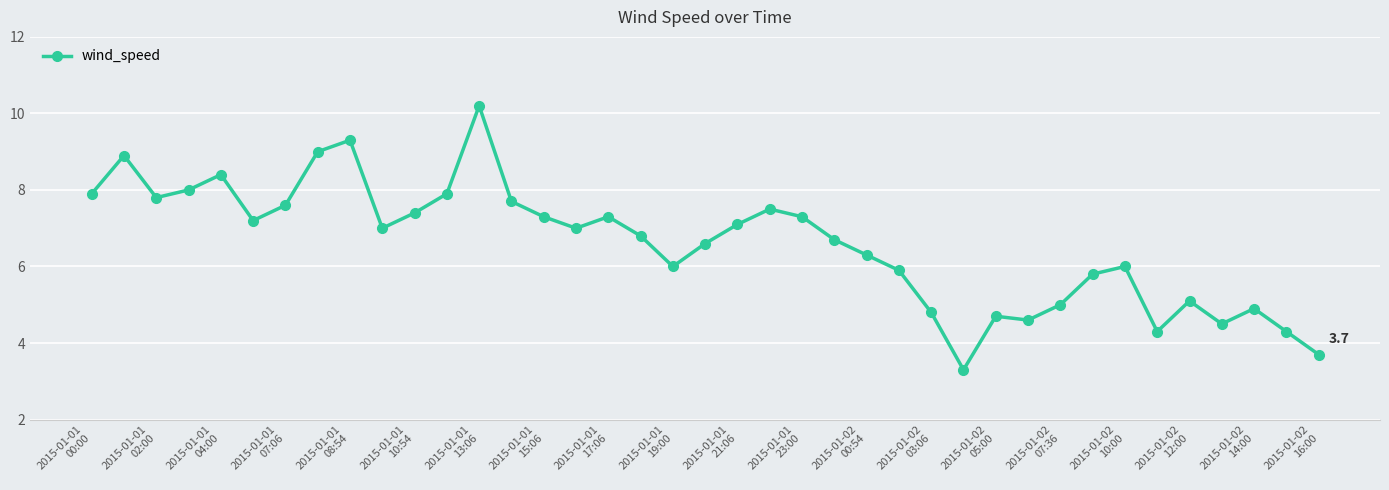

What is the maximum value shown in the chart?

10.2